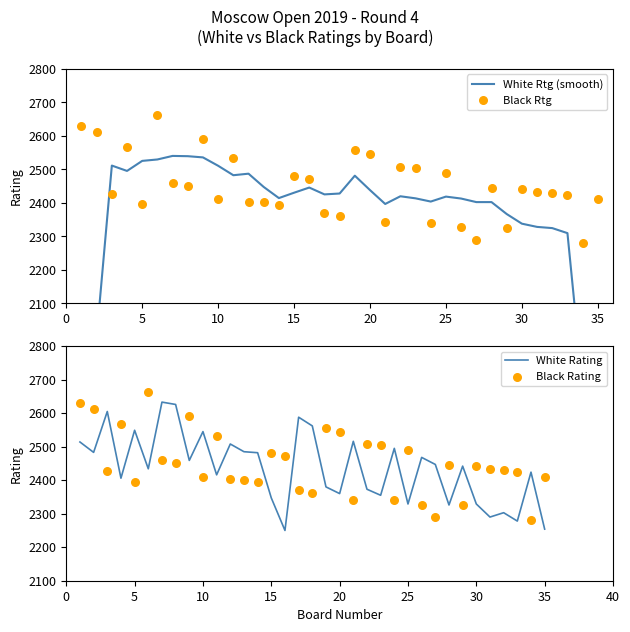

What are all the series names shown in the legend?

White Rtg (smooth), Black Rtg, White Rating, Black Rating